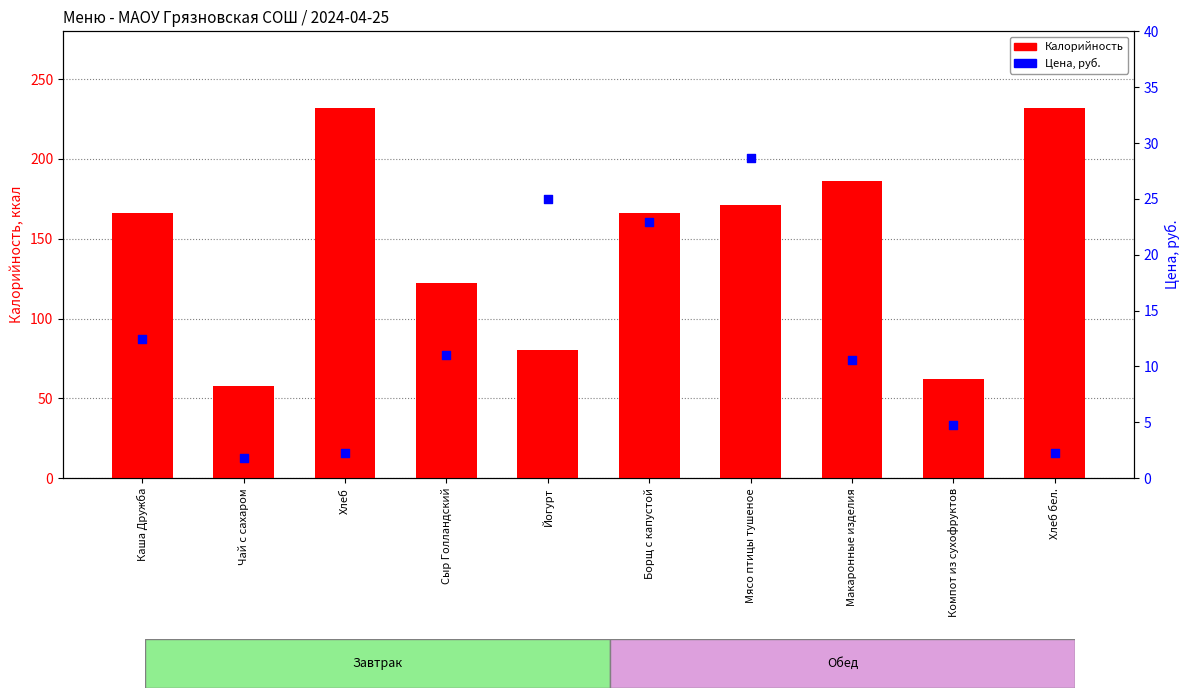

What are all the series names shown in the legend?

Калорийность, Цена, руб.